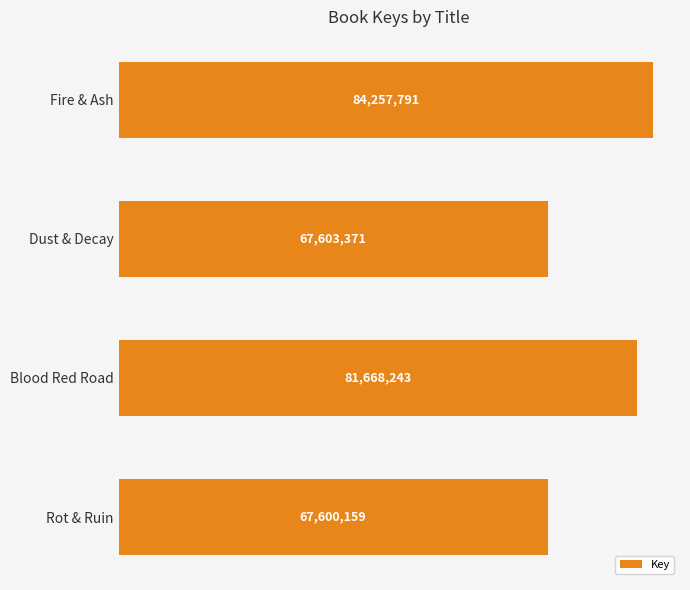

Does the chart contain stacked bars?

No